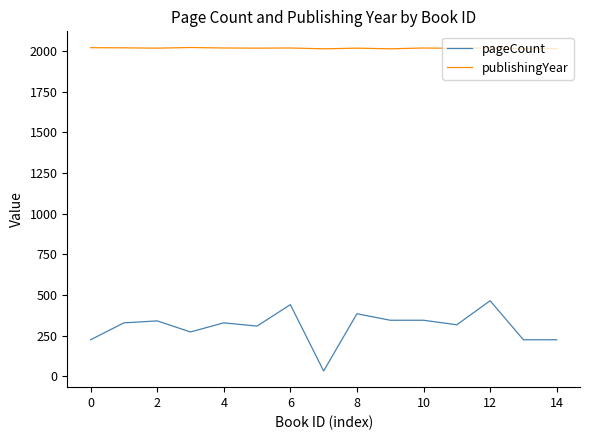

What is the minimum value for publishingYear?

2013